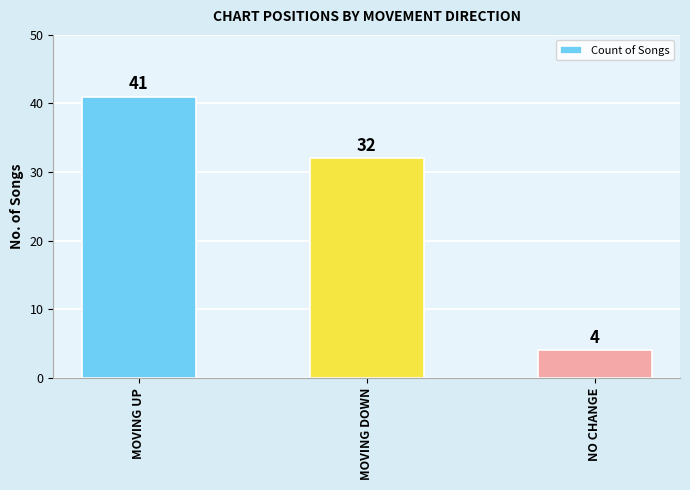

What is the change in value from MOVING UP to NO CHANGE?

-37